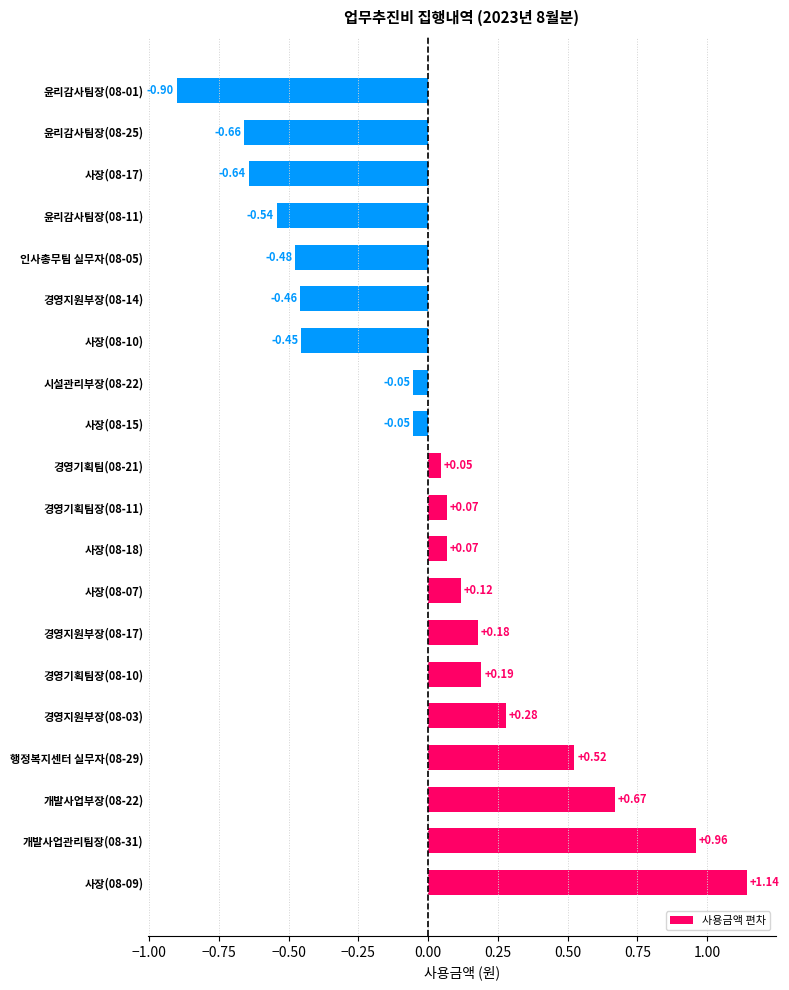

What is the change in value from 개발사업관리팀장(08-31) to 개발사업부장(08-22)?

-0.3